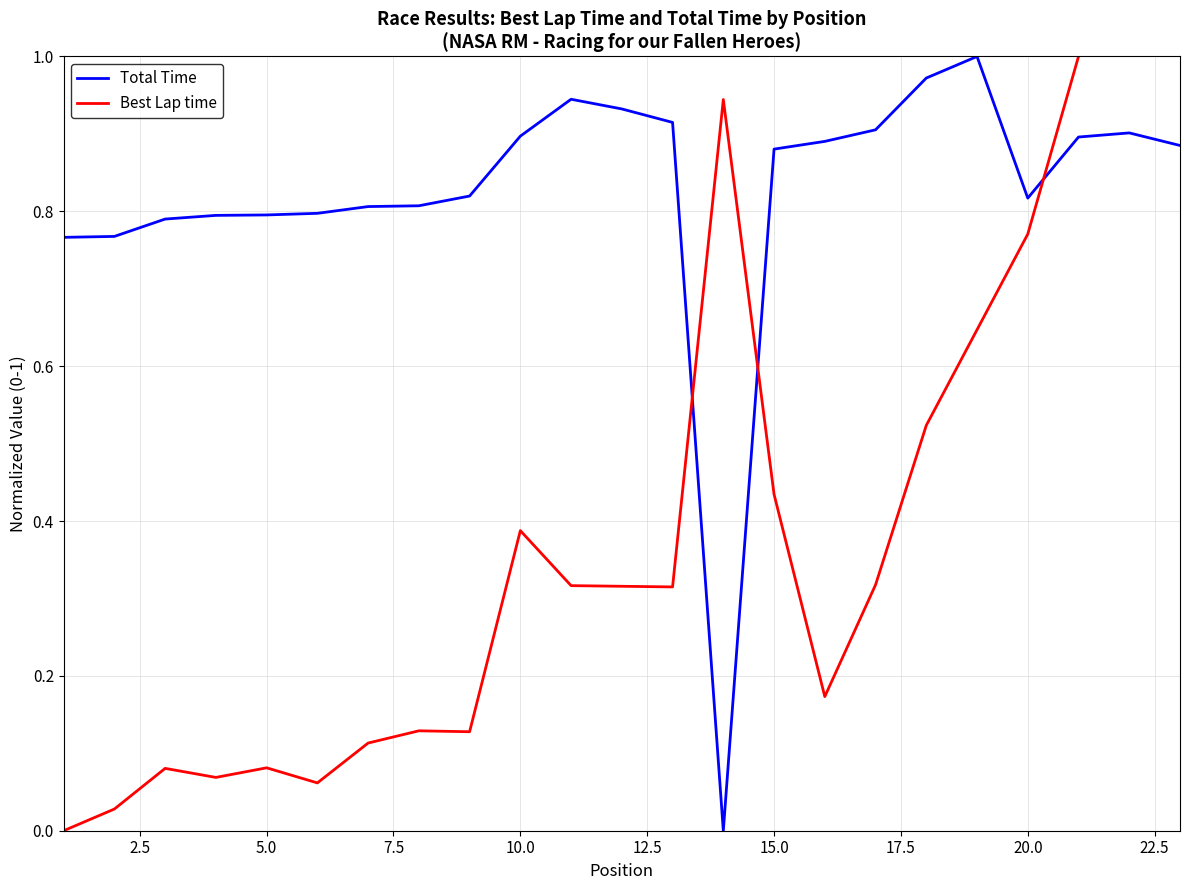

Reading left to right, transcribe all the data shown in this chart.

1=0.8	2=0.8	3=0.8	4=0.8	5=0.8	6=0.8	7=0.8	8=0.8	9=0.8	10=0.9	11=0.9	12=0.9	13=0.9	14=0.0	15=0.9	16=0.9	17=0.9	18=1.0	19=1.0	20=0.8	21=0.9	22=0.9	23=0.9